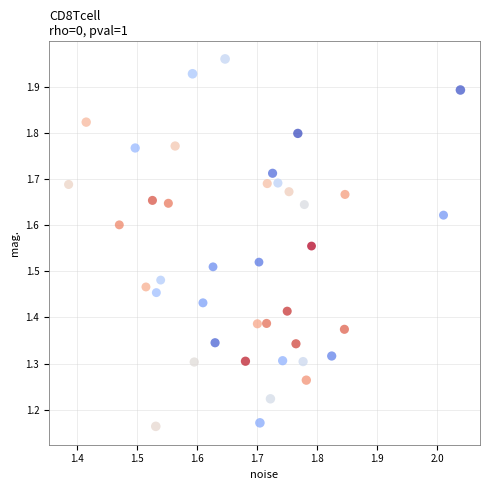

What is the range of X values (max minus min)?

0.7